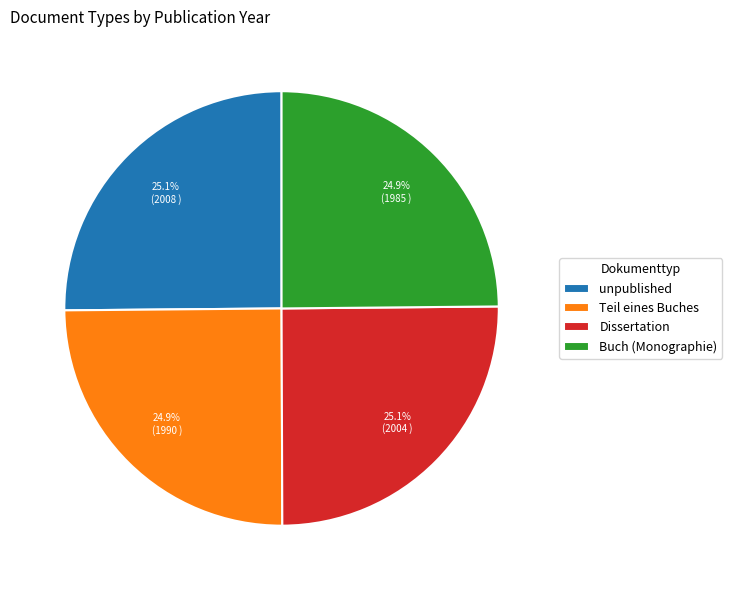

To the nearest percent, what percentage of the pie is Teil eines Buches?

25%